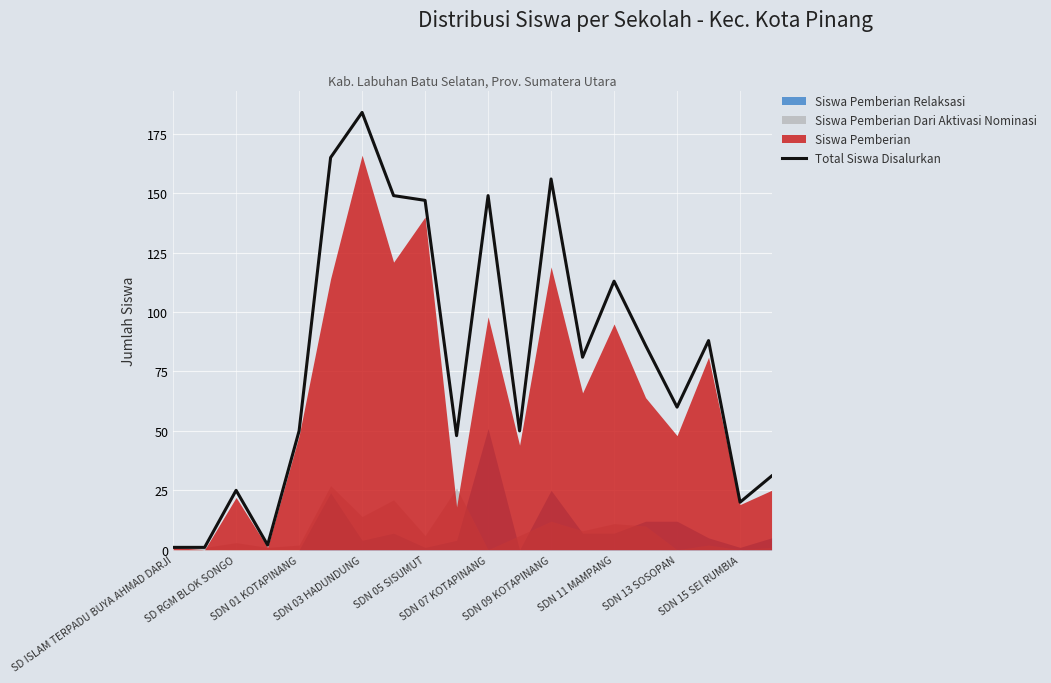

What position from the right is 13?

7